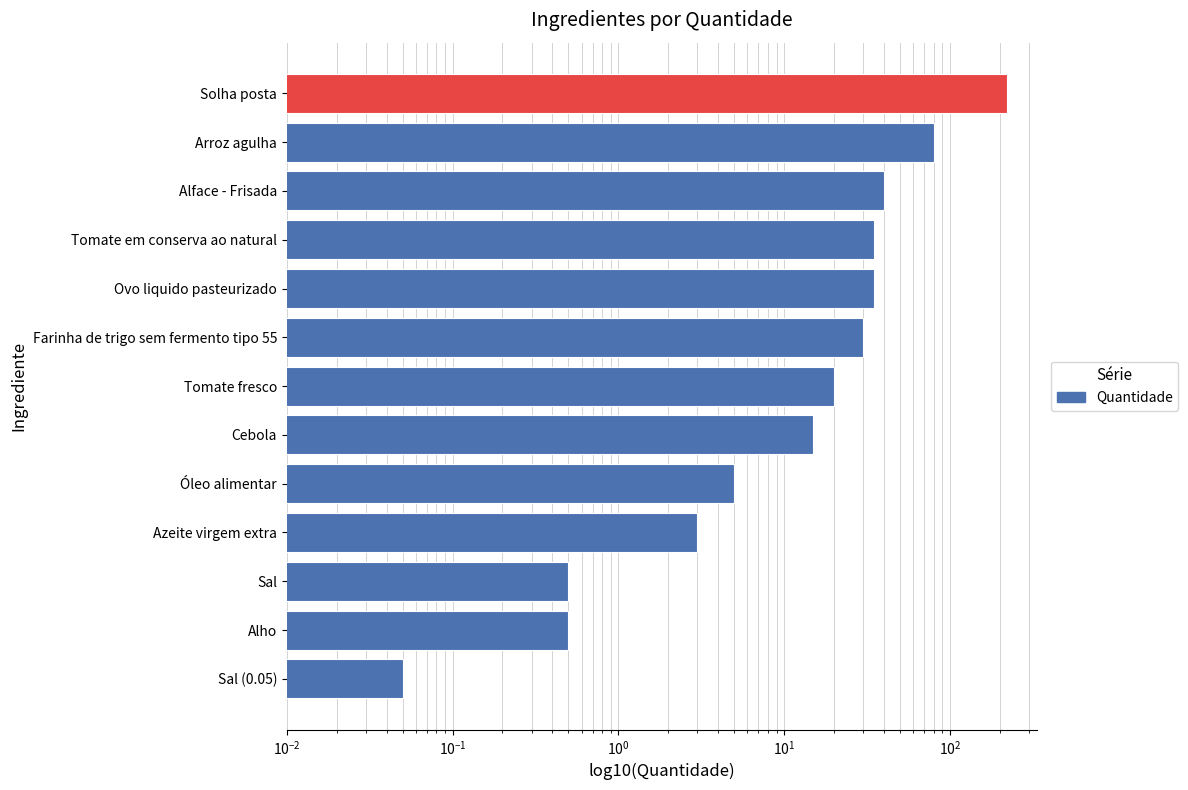

Count the number of data series in this chart.

1